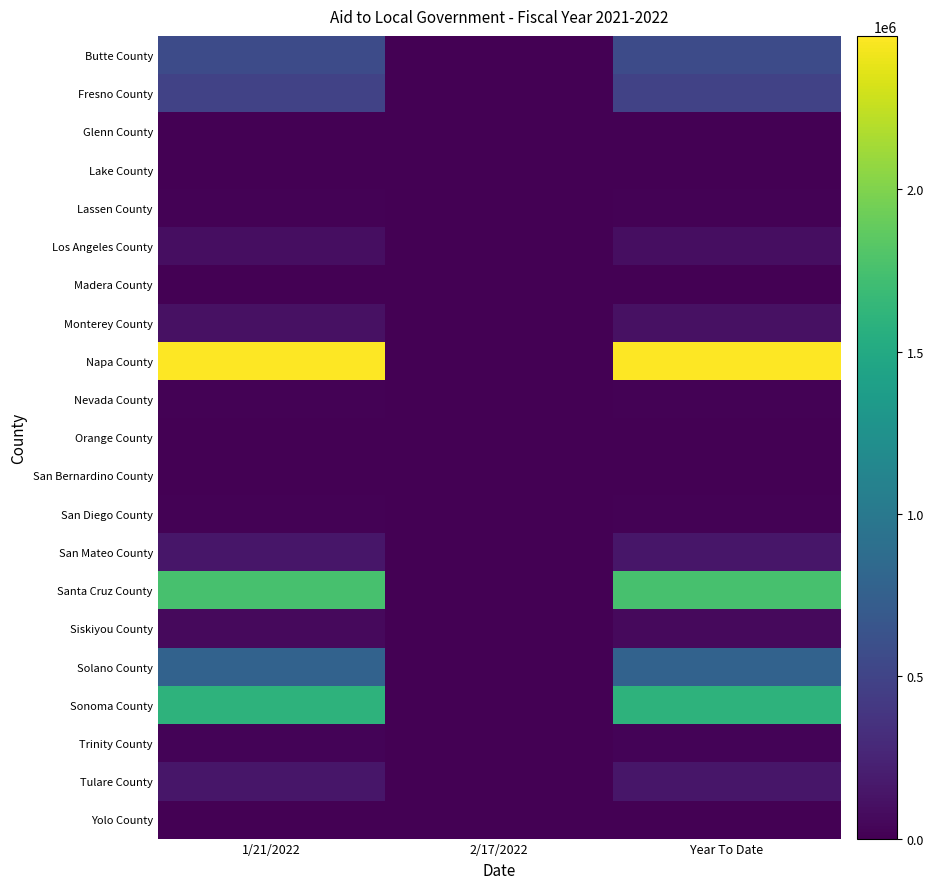

Reading left to right, what are all the values shown in this chart?

Butte County: 1/21/2022=562067	2/17/2022=0	Year To Date=562067
Fresno County: 1/21/2022=483561	2/17/2022=0	Year To Date=483561
Glenn County: 1/21/2022=0	2/17/2022=2435	Year To Date=2435
Lake County: 1/21/2022=3488	2/17/2022=0	Year To Date=3488
Lassen County: 1/21/2022=11139	2/17/2022=0	Year To Date=11139
Los Angeles County: 1/21/2022=92843	2/17/2022=0	Year To Date=92843
Madera County: 1/21/2022=6848	2/17/2022=0	Year To Date=6848
Monterey County: 1/21/2022=109117	2/17/2022=0	Year To Date=109117
Napa County: 1/21/2022=2472335	2/17/2022=0	Year To Date=2472335
Nevada County: 1/21/2022=10628	2/17/2022=0	Year To Date=10628
Orange County: 1/21/2022=4633	2/17/2022=0	Year To Date=4633
San Bernardino County: 1/21/2022=2861	2/17/2022=0	Year To Date=2861
San Diego County: 1/21/2022=11232	2/17/2022=0	Year To Date=11232
San Mateo County: 1/21/2022=150457	2/17/2022=0	Year To Date=150457
Santa Cruz County: 1/21/2022=1755200	2/17/2022=0	Year To Date=1755200
Siskiyou County: 1/21/2022=64377	2/17/2022=0	Year To Date=64377
Solano County: 1/21/2022=781939	2/17/2022=0	Year To Date=781939
Sonoma County: 1/21/2022=1594583	2/17/2022=0	Year To Date=1594583
Trinity County: 1/21/2022=21684	2/17/2022=0	Year To Date=21684
Tulare County: 1/21/2022=148455	2/17/2022=0	Year To Date=148455
Yolo County: 1/21/2022=4074	2/17/2022=0	Year To Date=4074